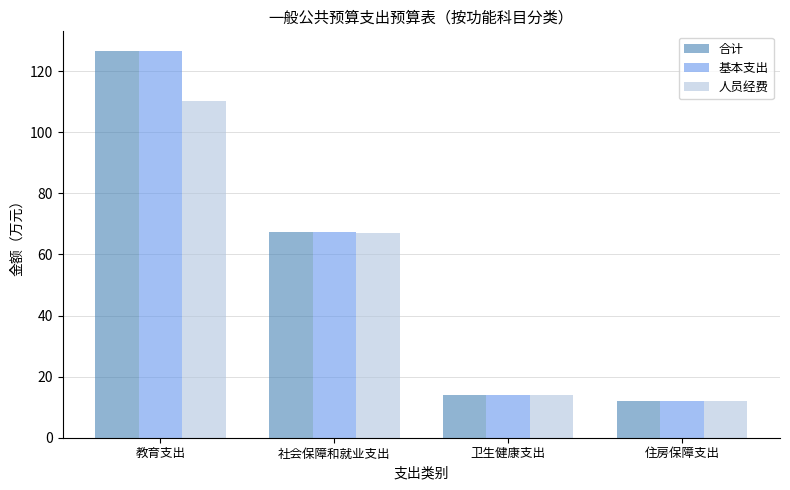

What is the value of the 基本支出 bar at the 3rd from the left?

13.8